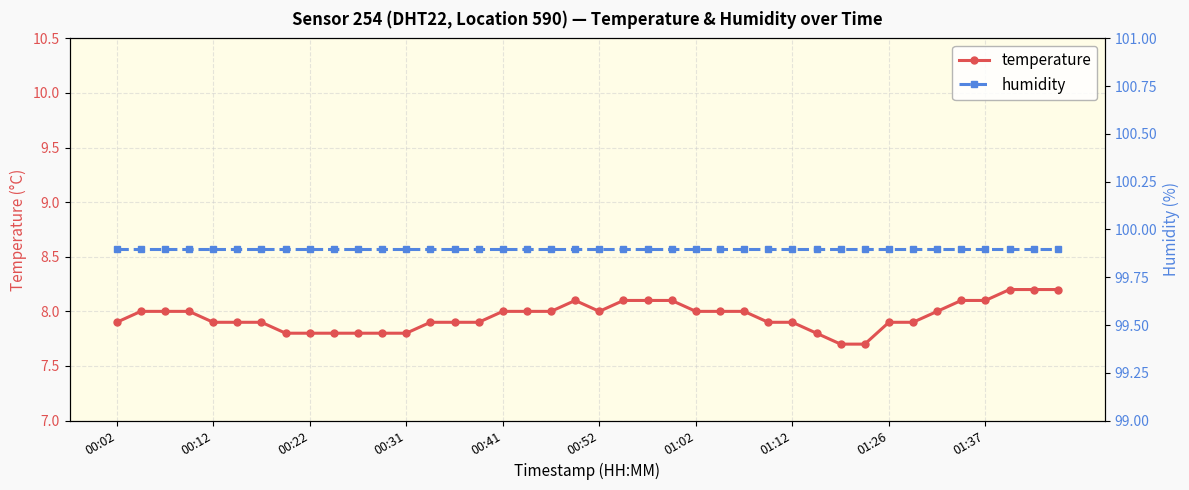

How many lines are shown in the chart?

2